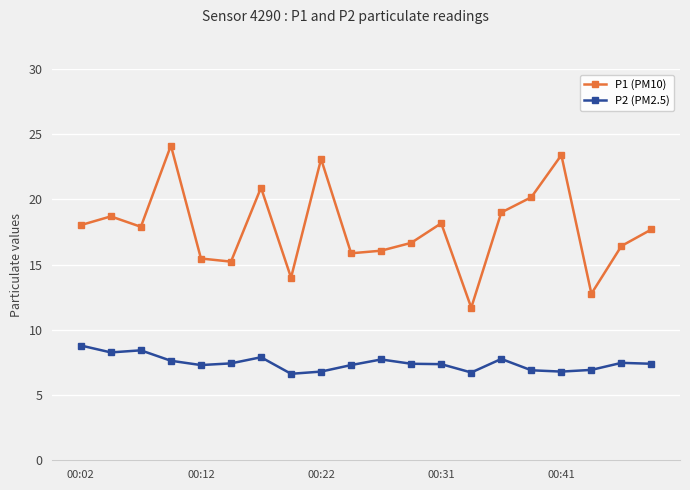

True or false: P1 (PM10) and P2 (PM2.5) intersect in this chart.

False